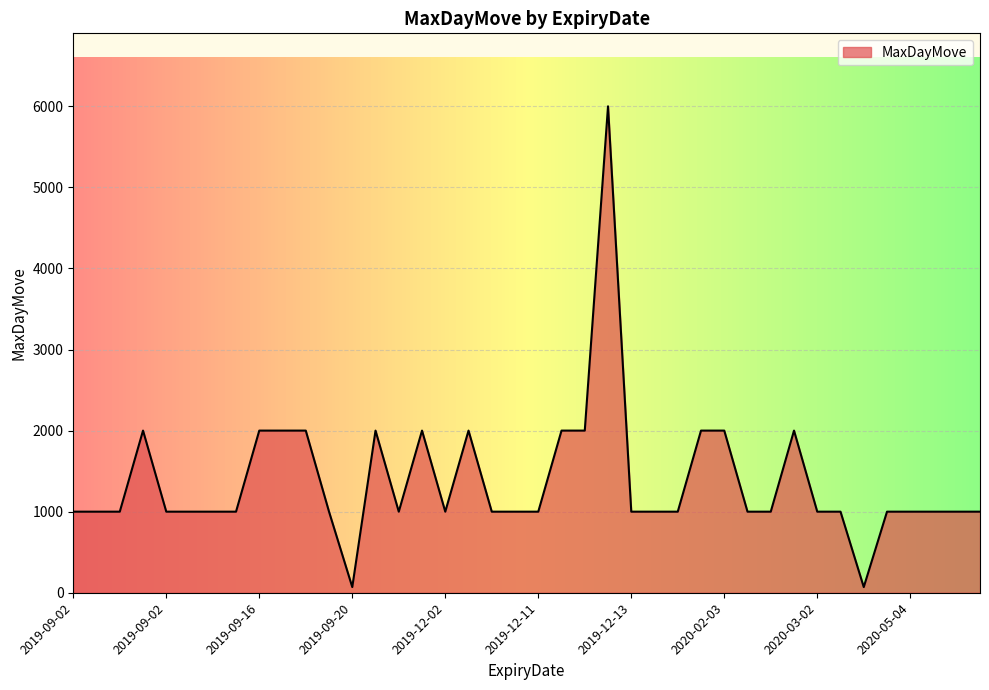

What is the difference between the maximum and minimum values?

5930